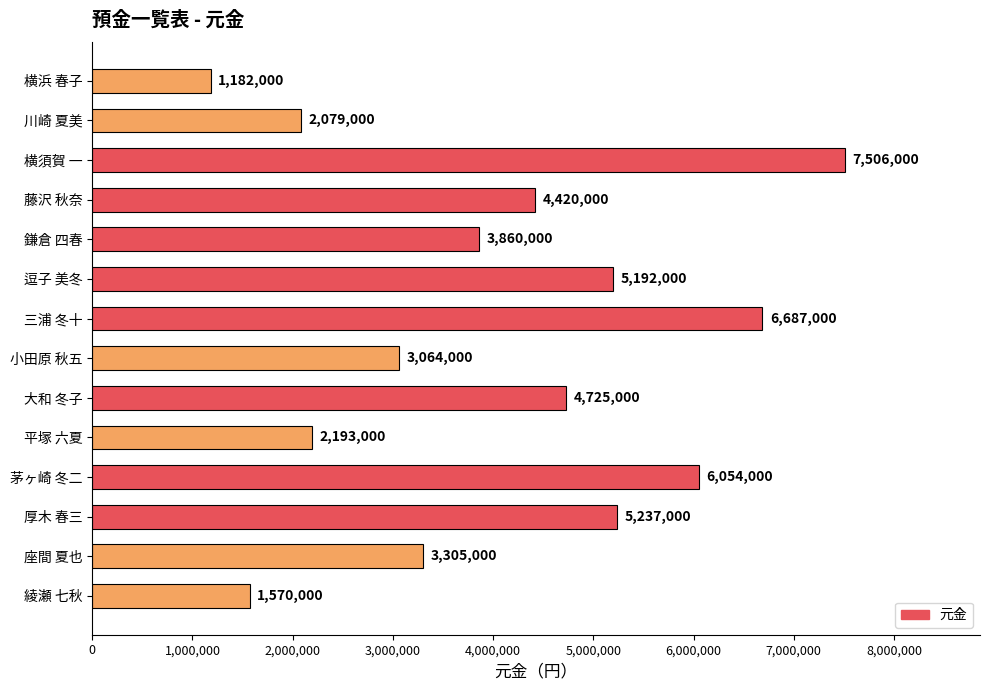

What is the change in value from 横須賀 一 to 平塚 六夏?

-5313000